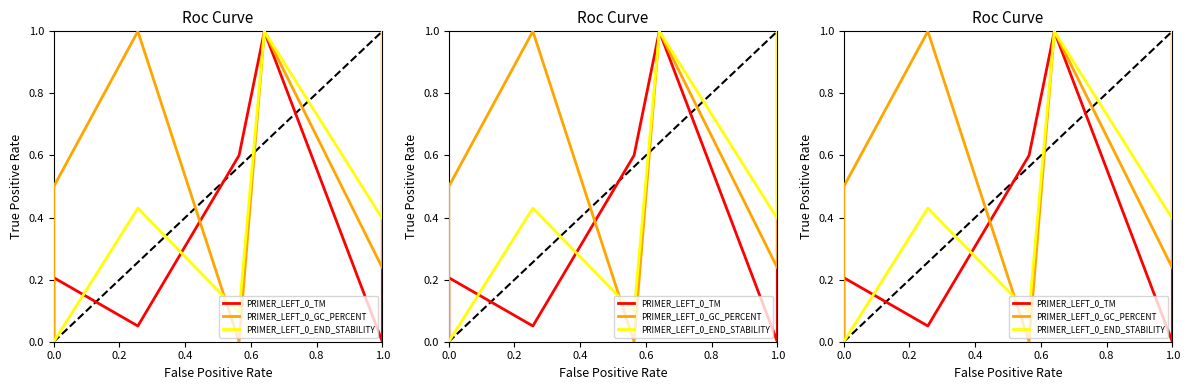

What are all the series names shown in the legend?

PRIMER_LEFT_0_TM, PRIMER_LEFT_0_GC_PERCENT, PRIMER_LEFT_0_END_STABILITY